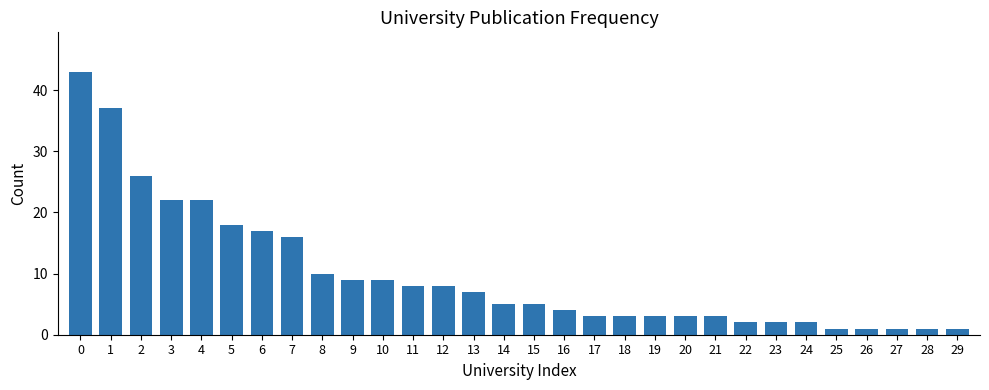

How many series are shown in this chart?

1